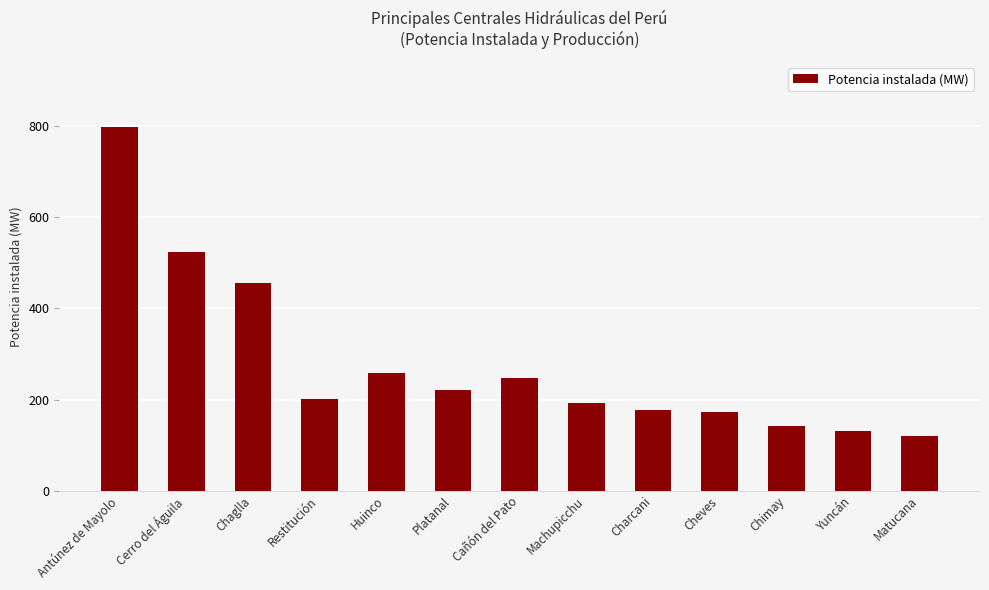

The value at Chimay is 142.8. True or false?

True